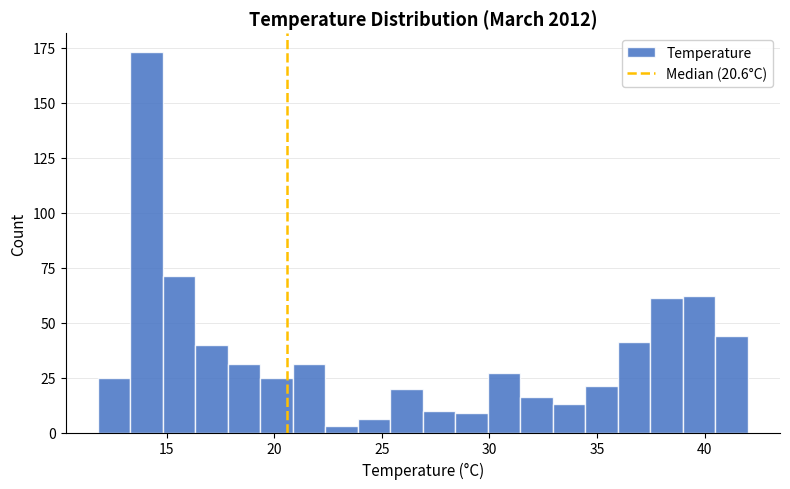

Around what value on the x-axis is the tallest bar? Give the approximate position of its centre, as read against the axis.

14.0